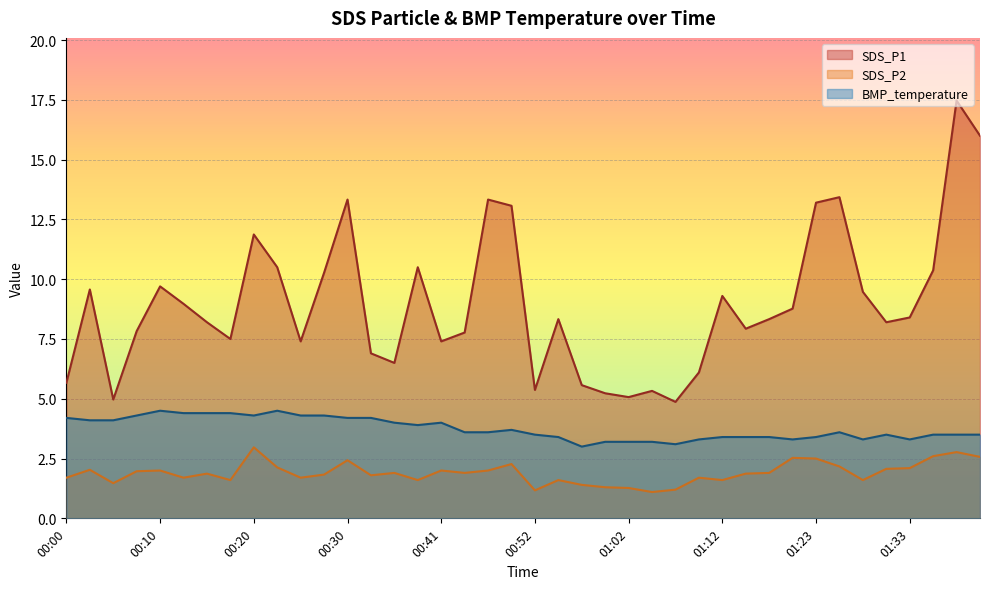

What value does the BMP_temperature series have at 01:10?

3.3